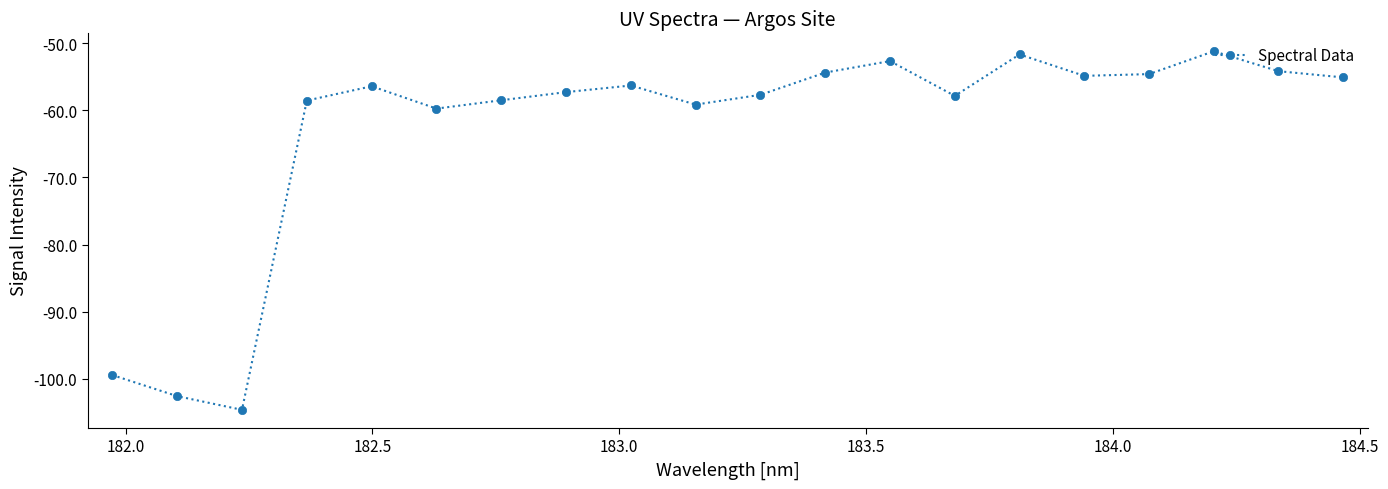

What is the value of the 19th point from the left?

-54.2